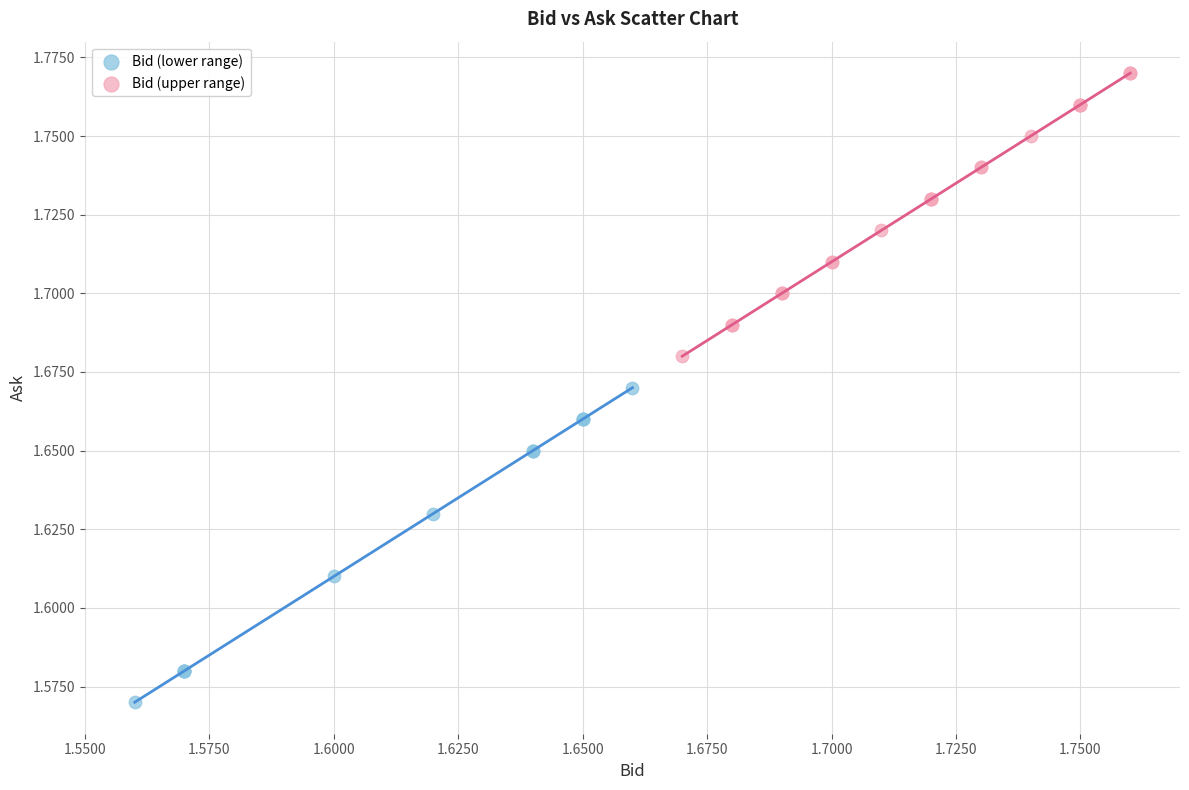

What are all the series names shown in the legend?

Bid (lower range), Bid (upper range)